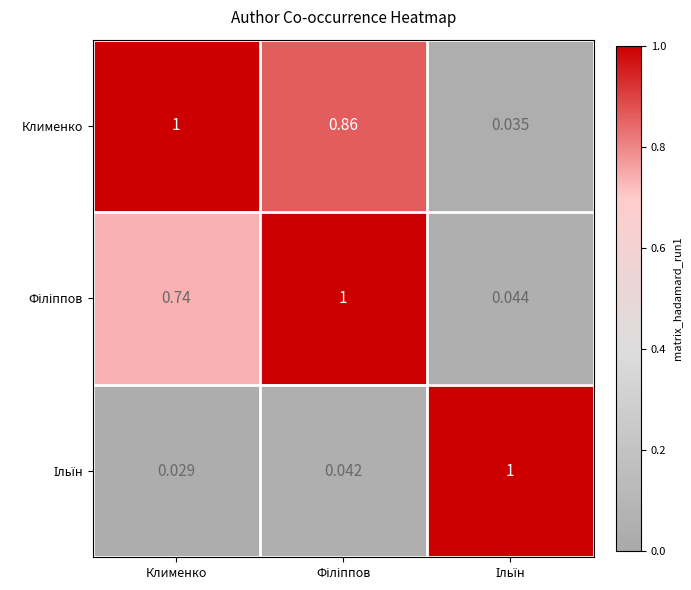

At which category does the chart reach its minimum across all series?

Клименко